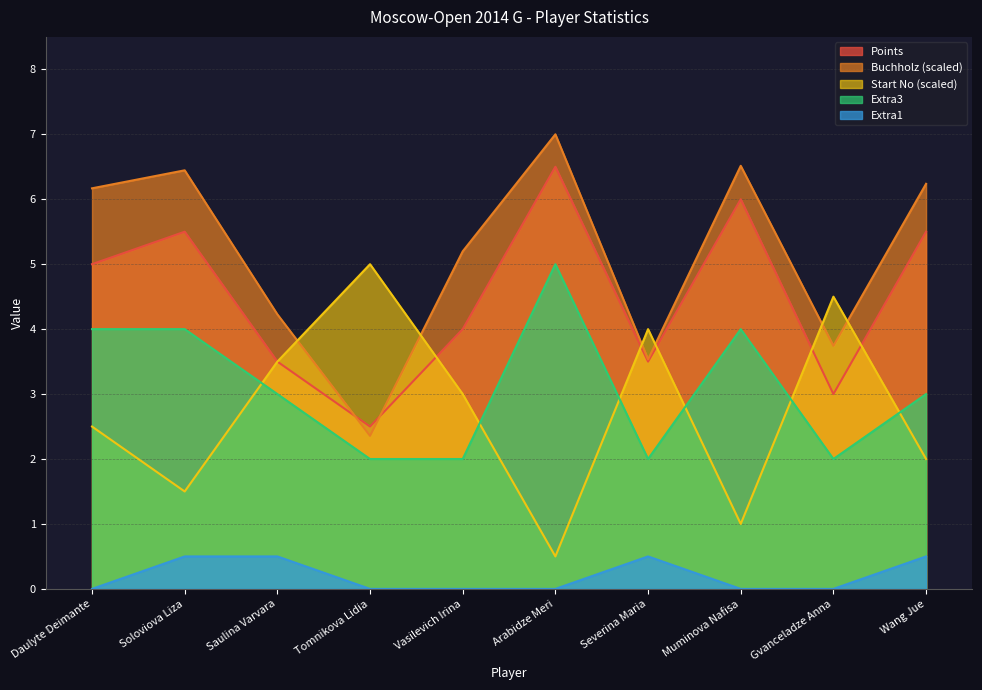

Which series has the widest spread of values?

Buchholz (scaled)